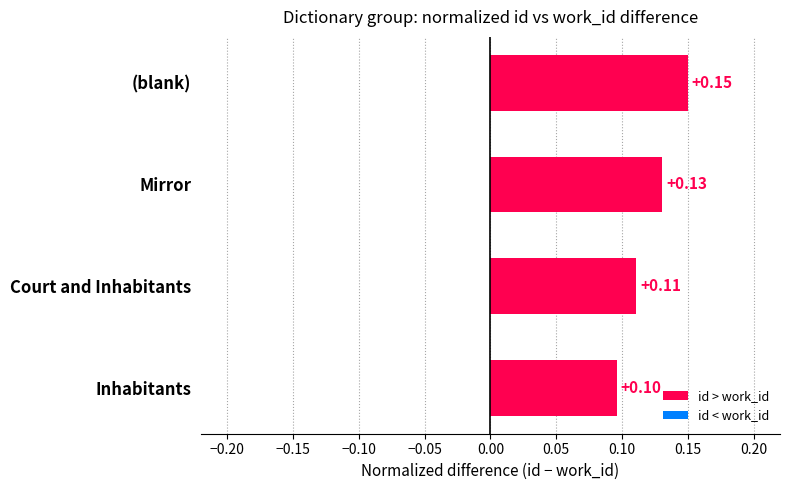

Count the number of categories in the chart.

4